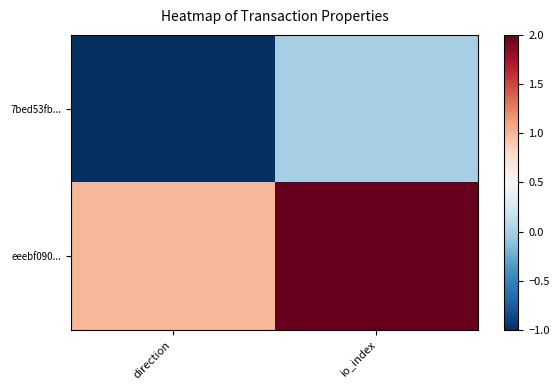

Reading right to left, transcribe all the data shown in this chart.

7bed53fb...: io_index=0	direction=-1
eeebf090...: io_index=2	direction=1